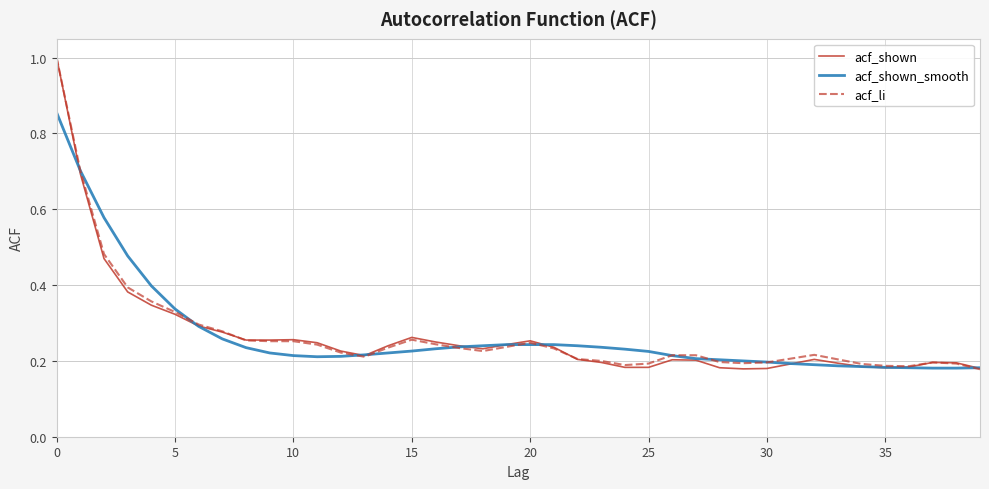

Does the chart have visible grid lines?

Yes